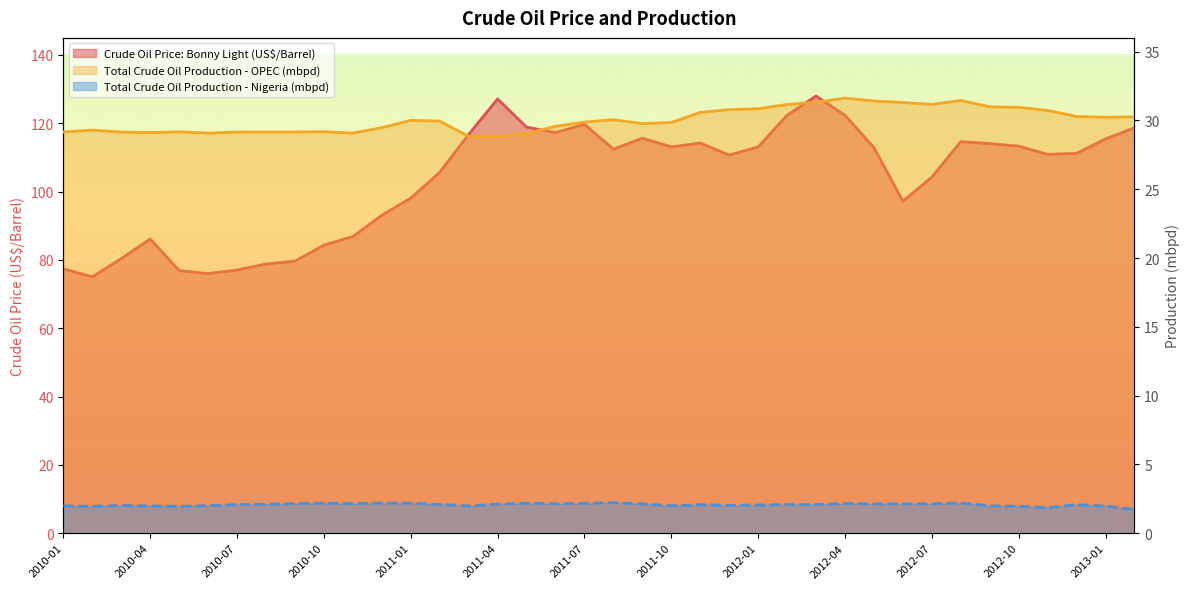

Does the chart display data point markers on the line(s)?

No